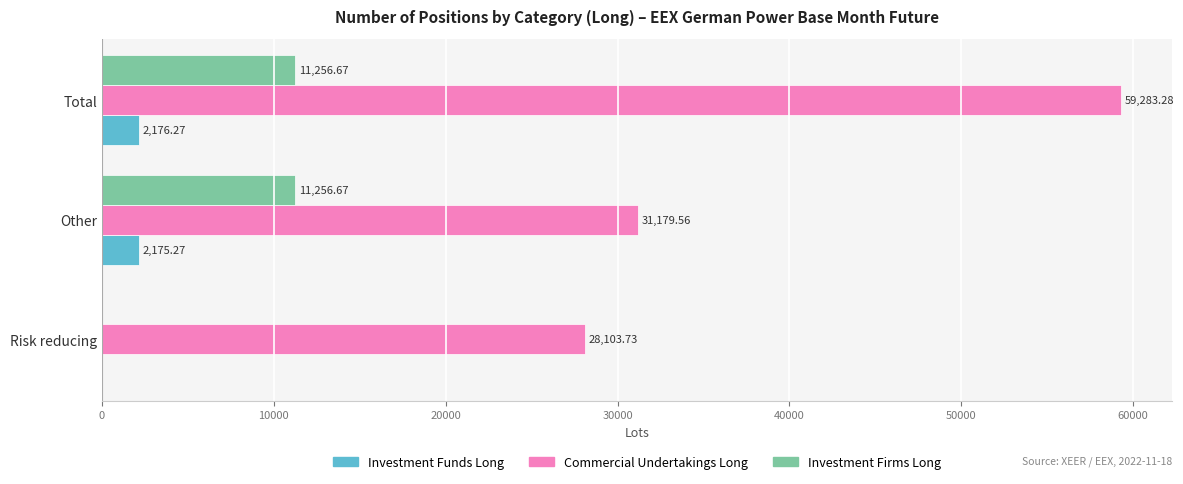

What is the greatest value displayed?

59283.3